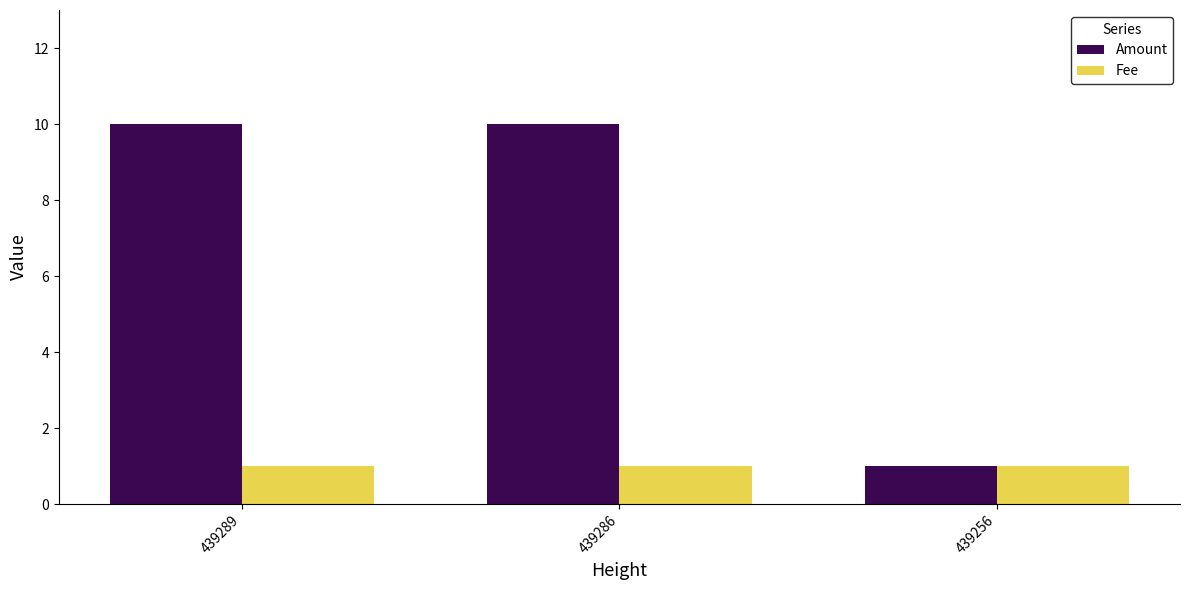

The value of Fee at 439256 is 0. True or false?

False